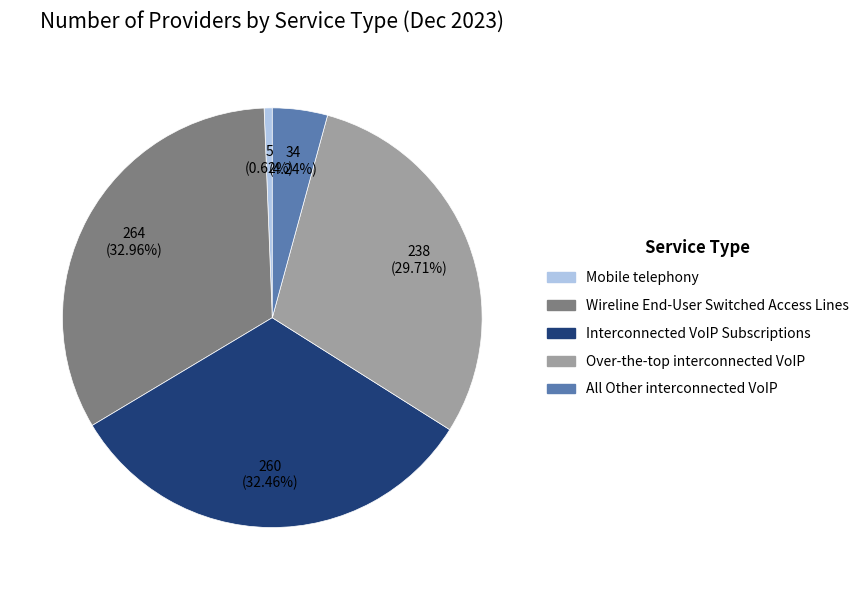

The Wireline End-User Switched Access Lines slice represents 44% of the pie. True or false?

False